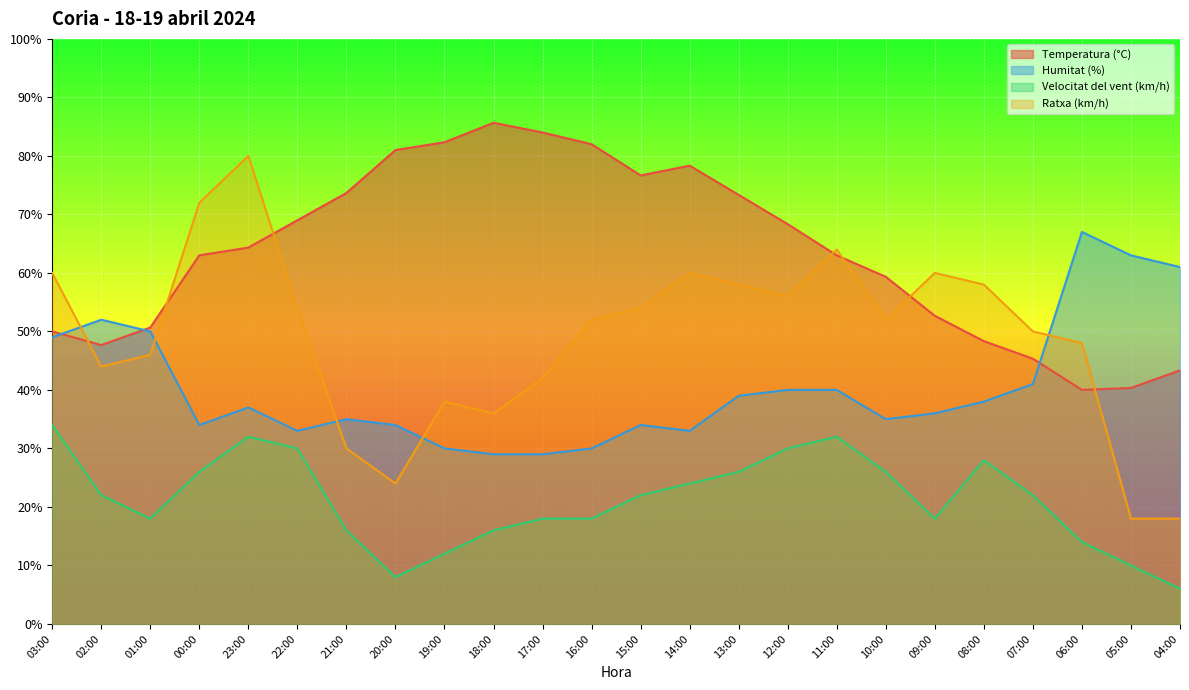

The value of Humitat (%) at 15:00 is 59.2. True or false?

False